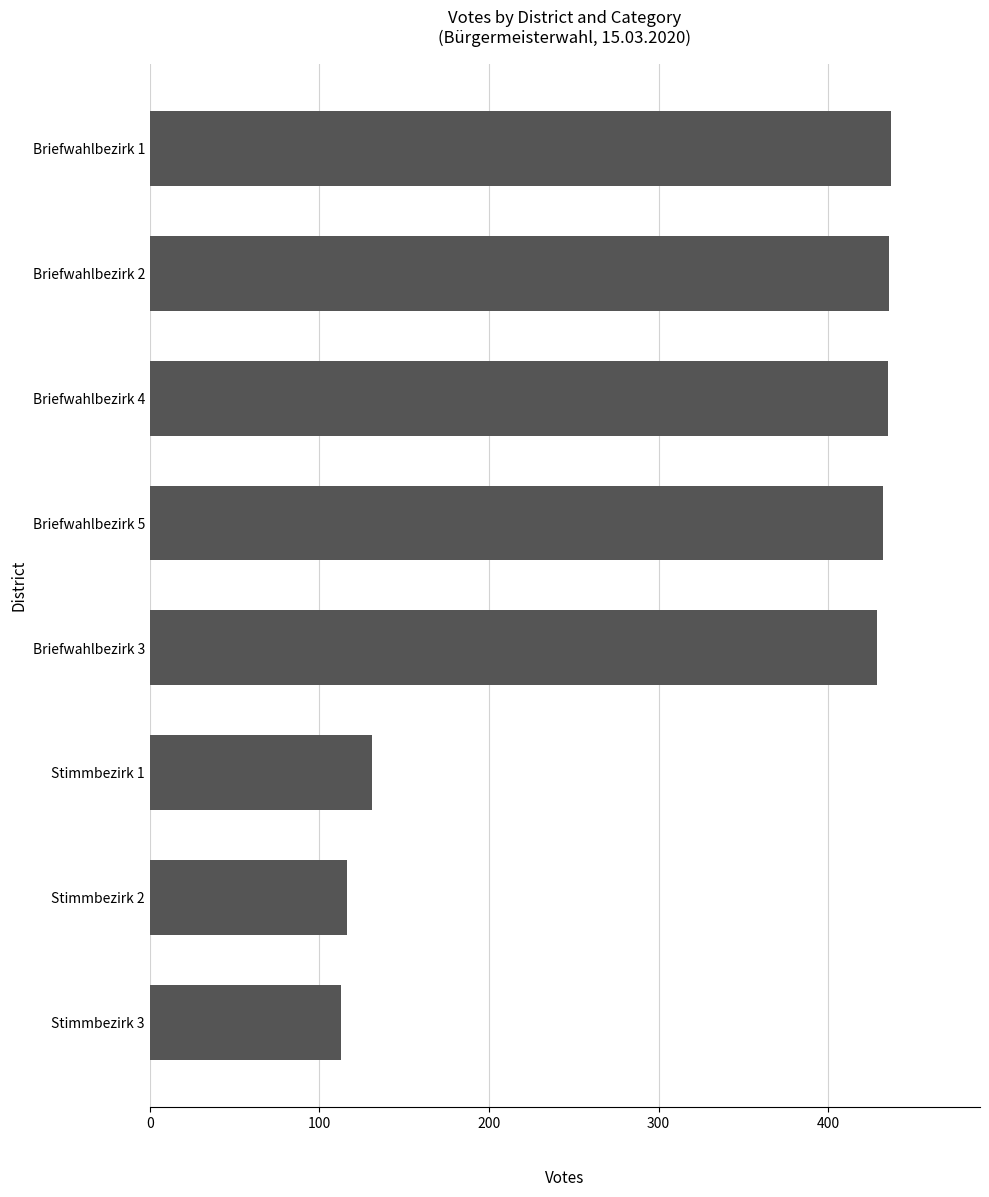

How many bars are there in total?

8